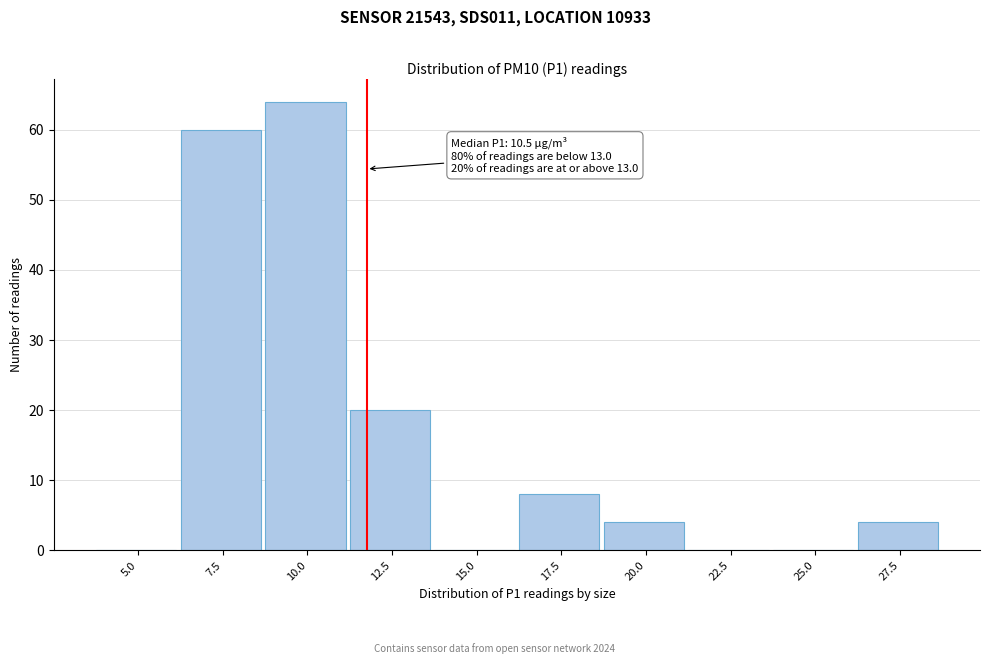

Reading left to right, what are all the values shown in this chart?

5.0=0	7.5=60	10.0=64	12.5=20	15.0=0	17.5=8	20.0=4	22.5=0	25.0=0	27.5=4